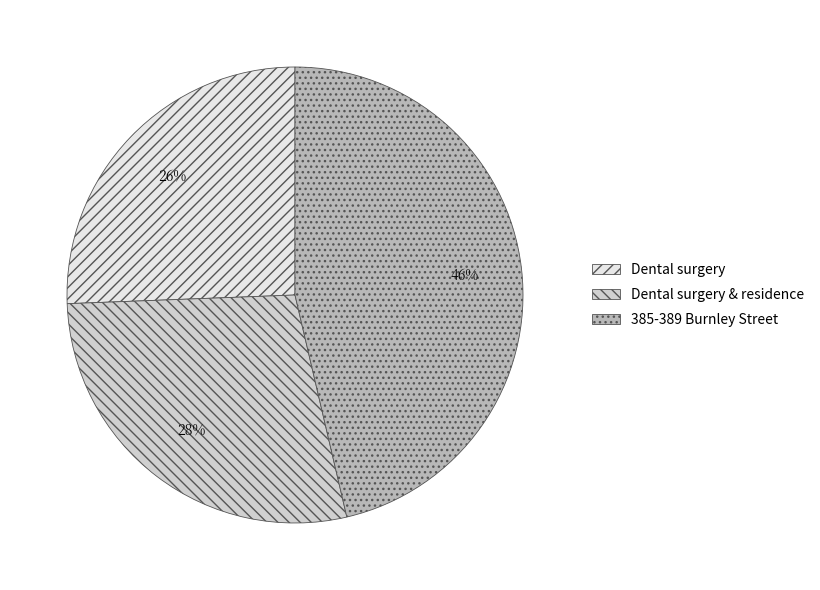

Which category has the smallest portion of the pie?

Dental surgery